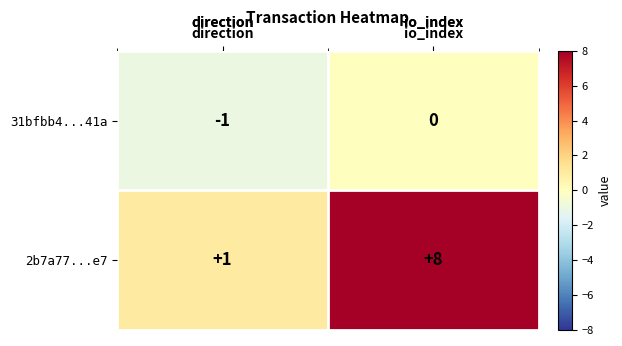

Rank the series by their average value, from highest to lowest.

2b7a77...e7, 31bfbb4...41a